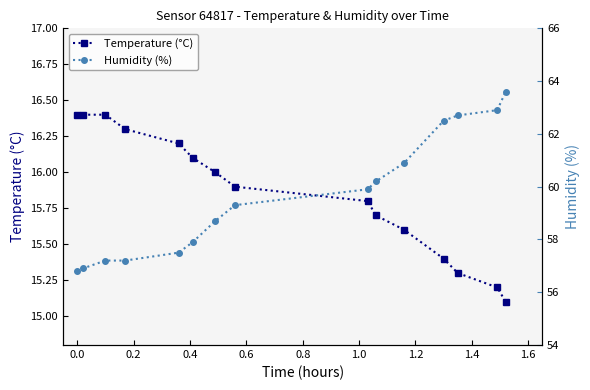

What is the lowest value of the Temperature (°C) series?

15.1